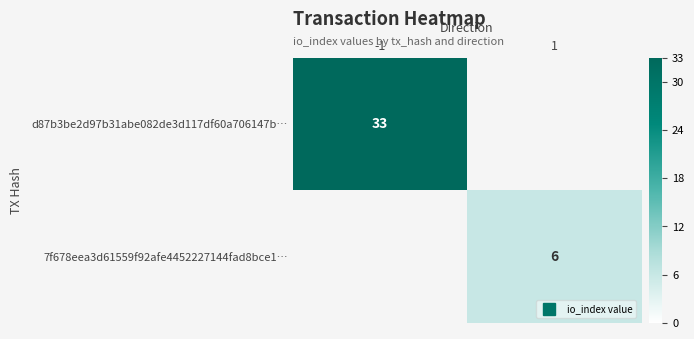

True or false: d87b3be2d97b31abe082de3d117df60a706147b… has a value of 0 at 1.

True